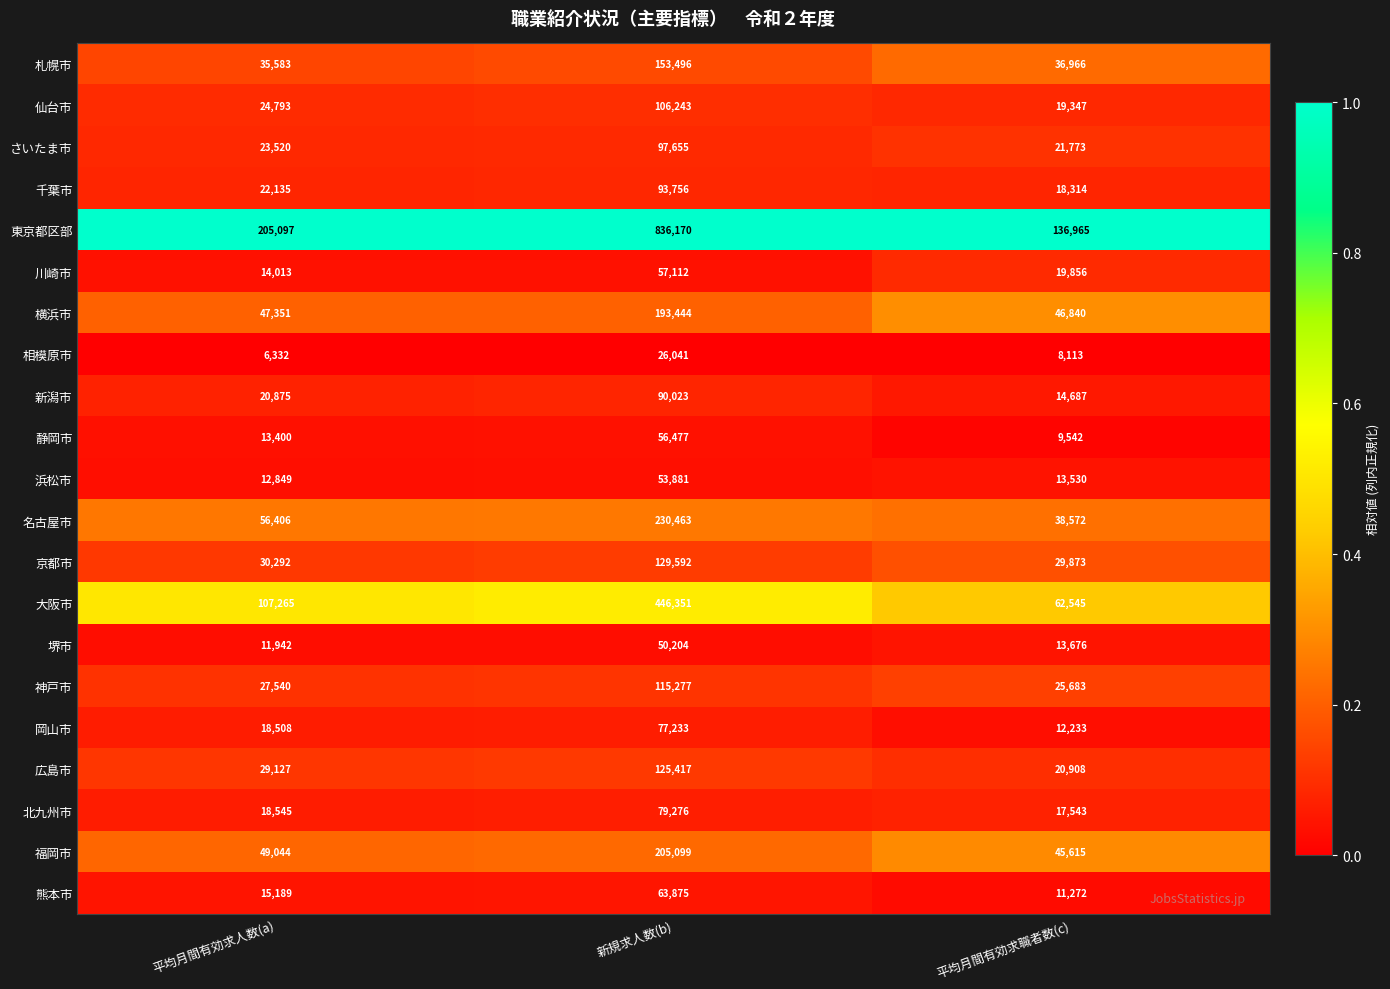

At which category is the sum across all series the highest?

新規求人数(b)